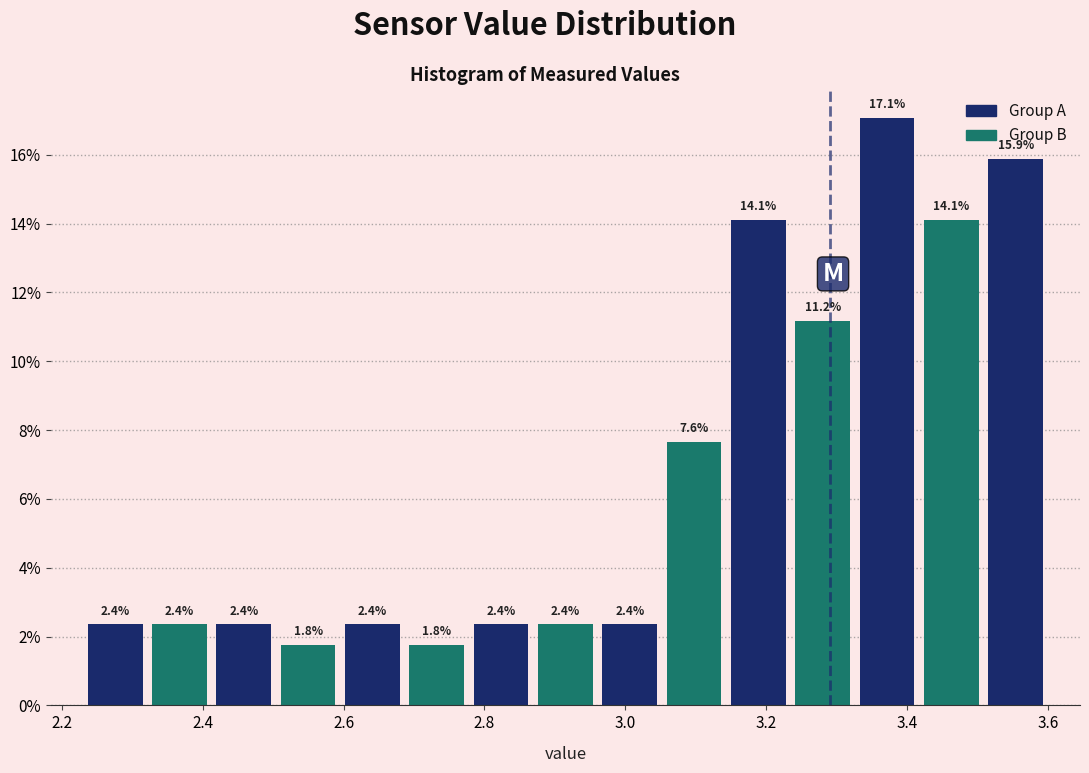

Reading left to right, list every bar in this chart as the range it spans on the x-axis followed by its height. The bar edges are not printed on the chart, so give them approximately, as read against the axis.

2.24 to 2.32: 2.4
2.32 to 2.42: 2.4
2.42 to 2.50: 2.4
2.50 to 2.60: 1.8
2.60 to 2.68: 2.4
2.68 to 2.78: 1.8
2.78 to 2.86: 2.4
2.86 to 2.96: 2.4
2.96 to 3.06: 2.4
3.06 to 3.14: 7.6
3.14 to 3.24: 14.1
3.24 to 3.32: 11.2
3.32 to 3.42: 17.1
3.42 to 3.50: 14.1
3.50 to 3.60: 15.9